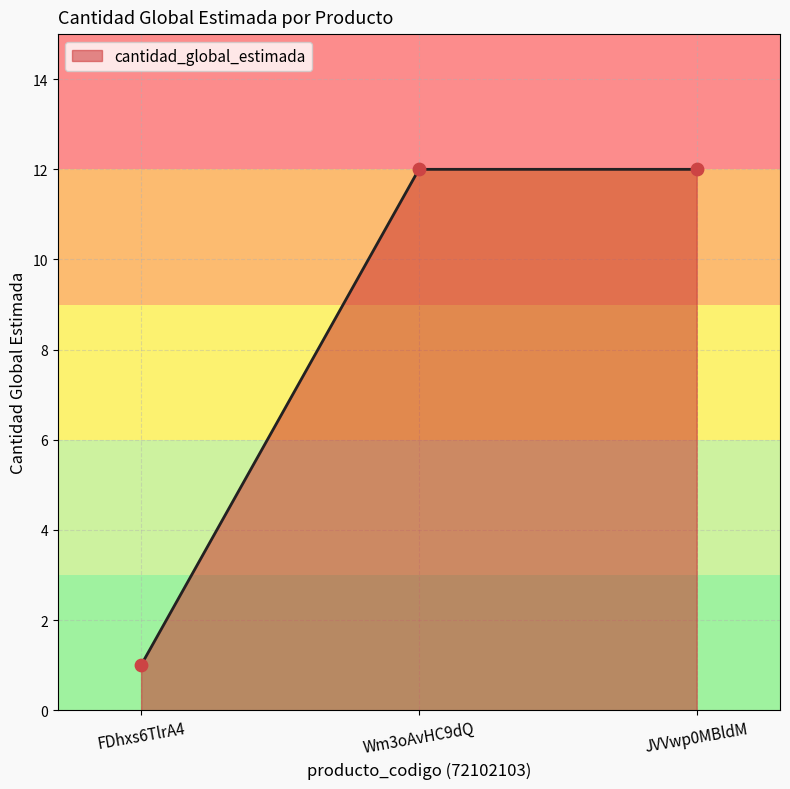

Approximately how many times larger is the value at JVVwp0MBldM compared to FDhxs6TlrA4?

12.0